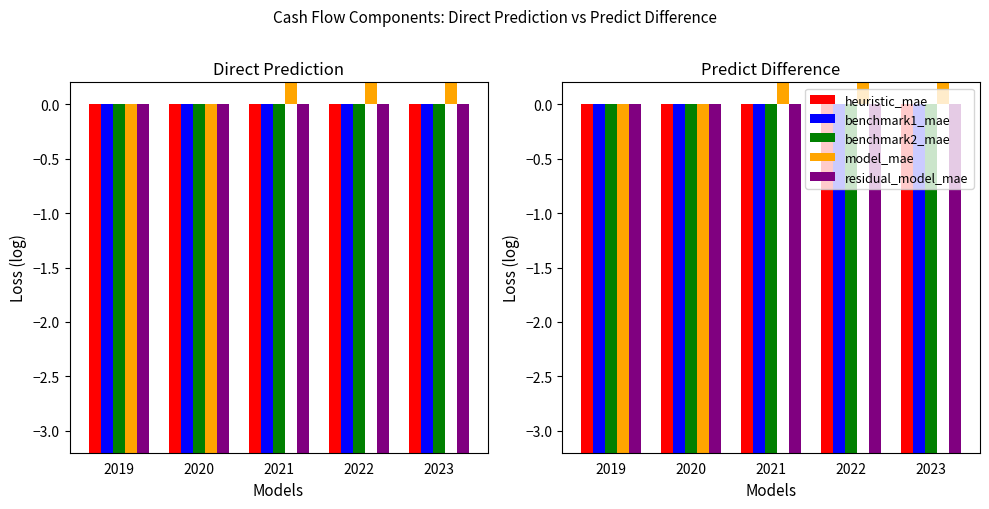

At how many categories does at least one series exceed 33?

3